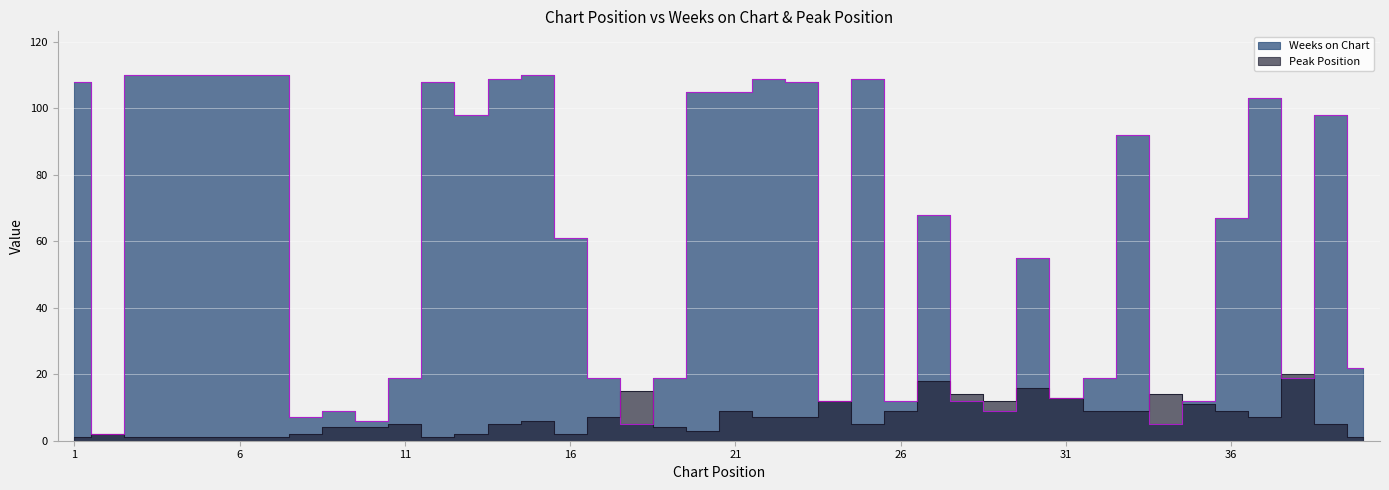

What is the sum of all Weeks on Chart values?

2384